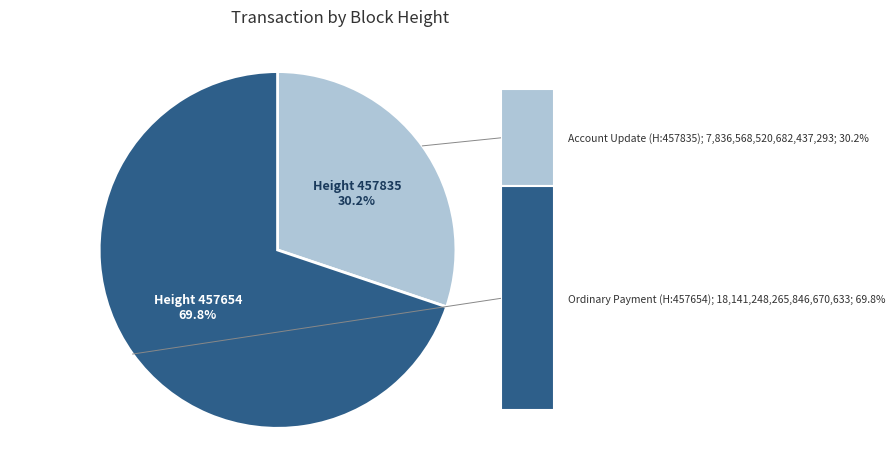

Is there a majority slice in this chart?

Yes